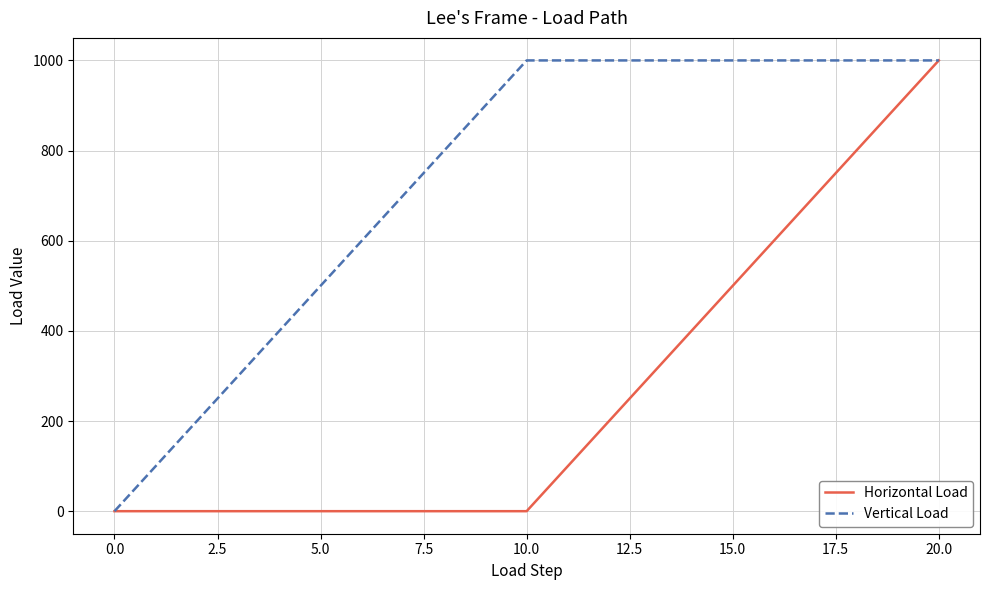

How many lines are shown in the chart?

2